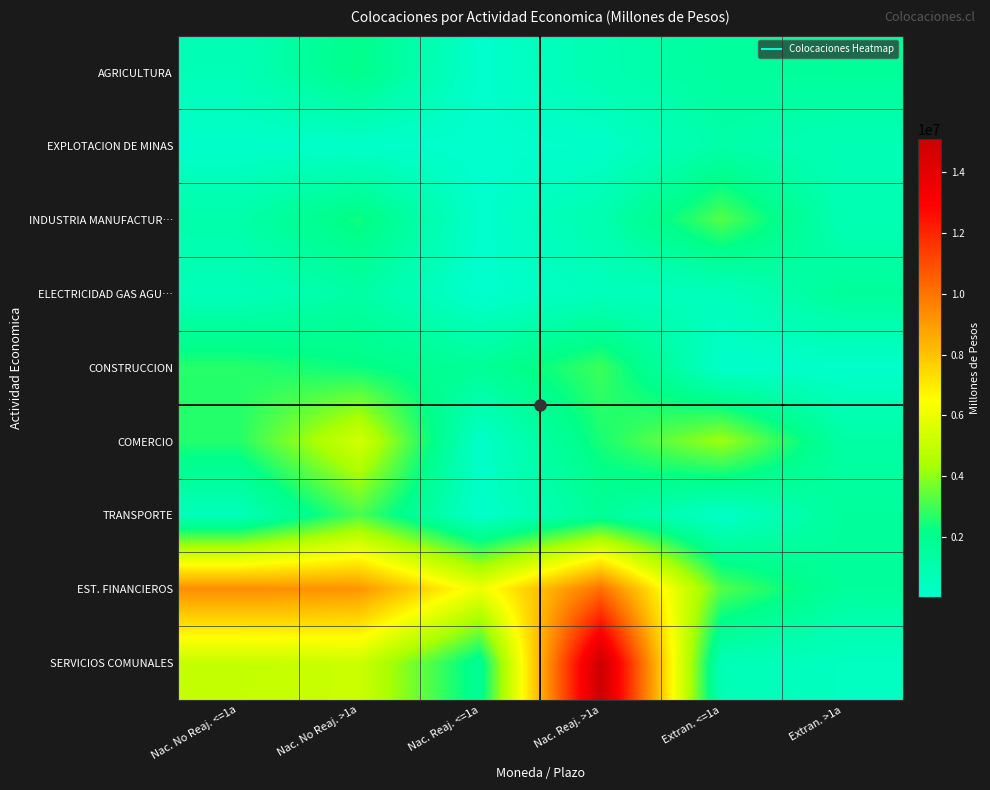

Reading left to right, list all the values displayed in this chart.

AGRICULTURA: Nac. No Reaj. <=1a=747321.5	Nac. No Reaj. >1a=2093021.7	Nac. Reaj. <=1a=73050.6	Nac. Reaj. >1a=934565.5	Extran. <=1a=1529379.6	Extran. >1a=1625441.8
EXPLOTACION DE MINAS: Nac. No Reaj. <=1a=168626.5	Nac. No Reaj. >1a=140744.2	Nac. Reaj. <=1a=60434.3	Nac. Reaj. >1a=166751.3	Extran. <=1a=1180388.3	Extran. >1a=776495.0
INDUSTRIA MANUFACTUR…: Nac. No Reaj. <=1a=1162092.1	Nac. No Reaj. >1a=2382625.6	Nac. Reaj. <=1a=63899.2	Nac. Reaj. >1a=979306.3	Extran. <=1a=3244693.6	Extran. >1a=815354.0
ELECTRICIDAD GAS AGU…: Nac. No Reaj. <=1a=627821.0	Nac. No Reaj. >1a=1320137.5	Nac. Reaj. <=1a=28368.3	Nac. Reaj. >1a=554225.6	Extran. <=1a=548206.0	Extran. >1a=1637258.8
CONSTRUCCION: Nac. No Reaj. <=1a=2683182.3	Nac. No Reaj. >1a=2288657.4	Nac. Reaj. <=1a=1706177.4	Nac. Reaj. >1a=2953339.8	Extran. <=1a=187355.6	Extran. >1a=126571.5
COMERCIO: Nac. No Reaj. <=1a=2628447.1	Nac. No Reaj. >1a=5355365.3	Nac. Reaj. <=1a=177374.0	Nac. Reaj. >1a=2498032.0	Extran. <=1a=4201055.0	Extran. >1a=1319400.0
TRANSPORTE: Nac. No Reaj. <=1a=619970.5	Nac. No Reaj. >1a=3128871.7	Nac. Reaj. <=1a=131120.7	Nac. Reaj. >1a=1673081.0	Extran. <=1a=214672.6	Extran. >1a=1572444.6
EST. FINANCIEROS: Nac. No Reaj. <=1a=9354232.5	Nac. No Reaj. >1a=9149328.5	Nac. Reaj. <=1a=6080181.2	Nac. Reaj. >1a=10125035.3	Extran. <=1a=3235829.0	Extran. >1a=1566539.4
SERVICIOS COMUNALES: Nac. No Reaj. <=1a=5020062.5	Nac. No Reaj. >1a=5185855.2	Nac. Reaj. <=1a=1822666.1	Nac. Reaj. >1a=15099592.7	Extran. <=1a=743625.4	Extran. >1a=423418.4